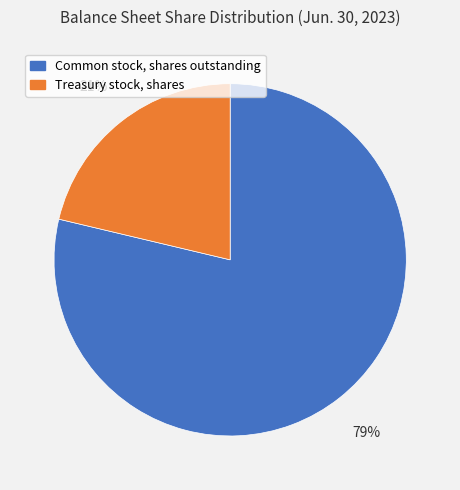

What is the largest slice in the pie chart?

Common stock, shares outstanding